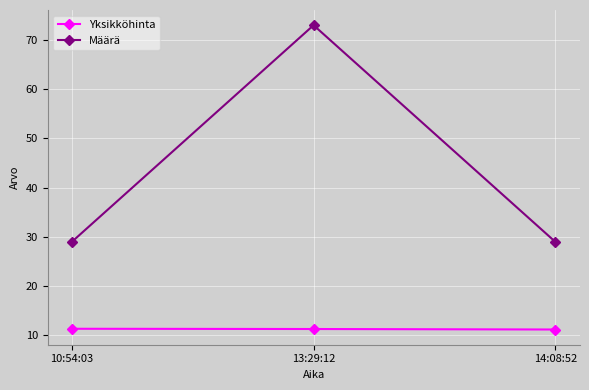

What is the greatest value displayed?

73.0